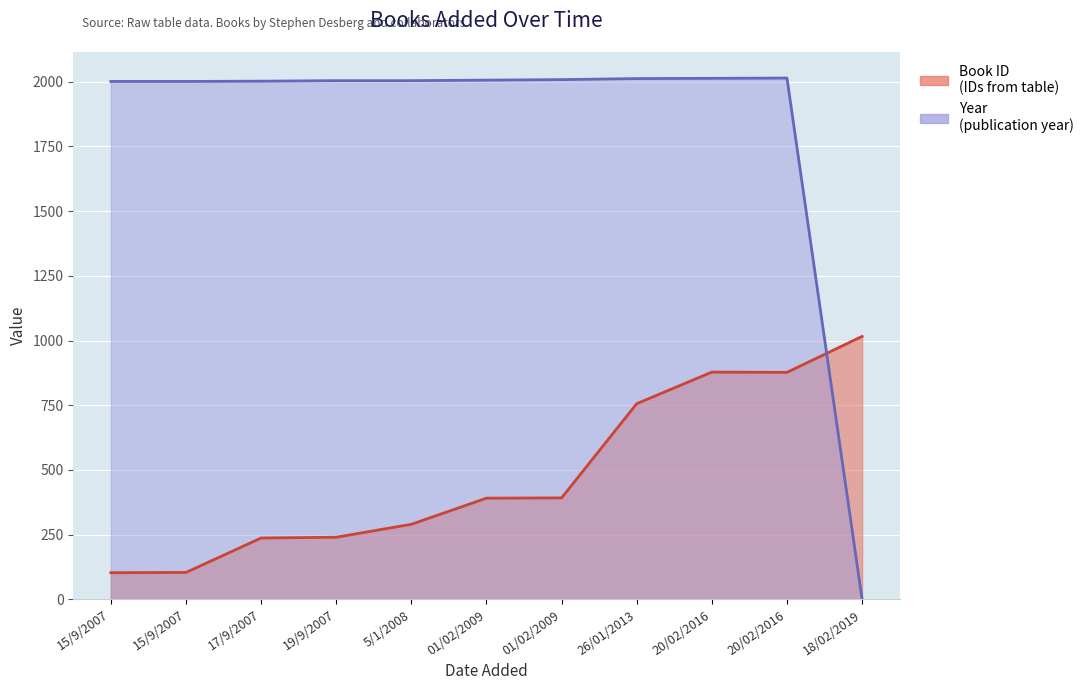

True or false: Year has a value of 2012 at 26/01/2013.

True